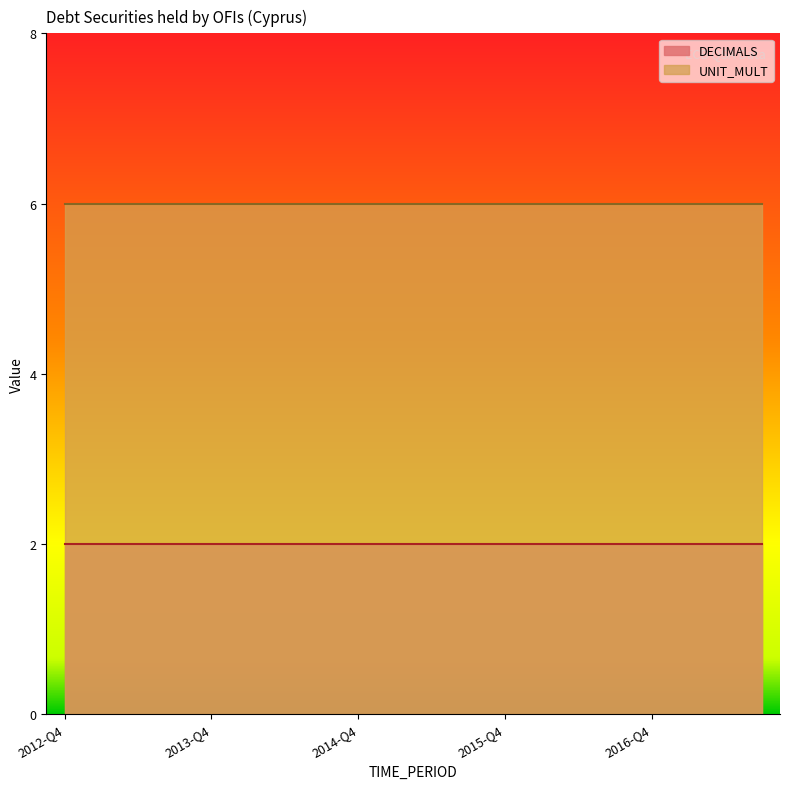

How many lines are shown in the chart?

2